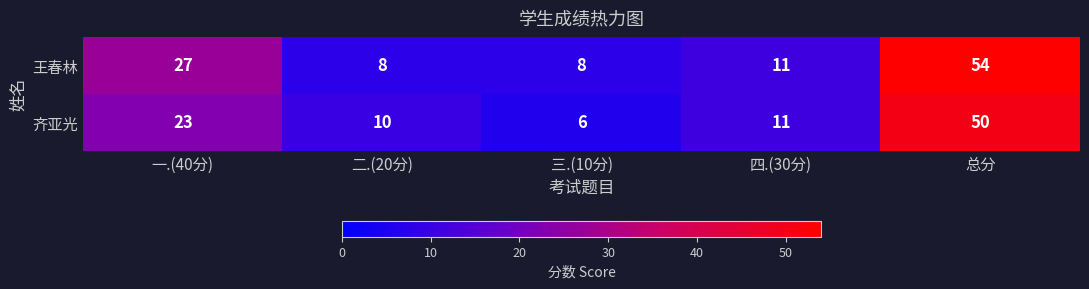

What is the maximum value shown in the chart?

54